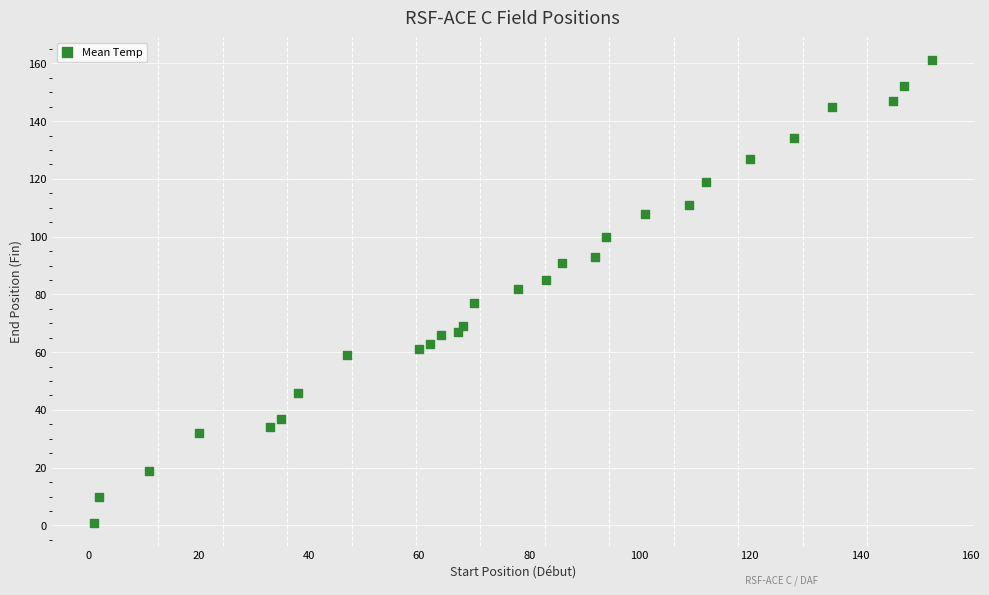

What is the range of X values (max minus min)?

152